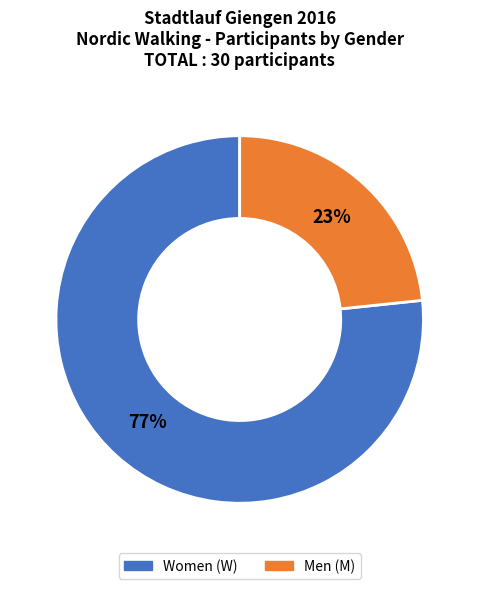

Is there any slice that represents more than half of the pie?

Yes